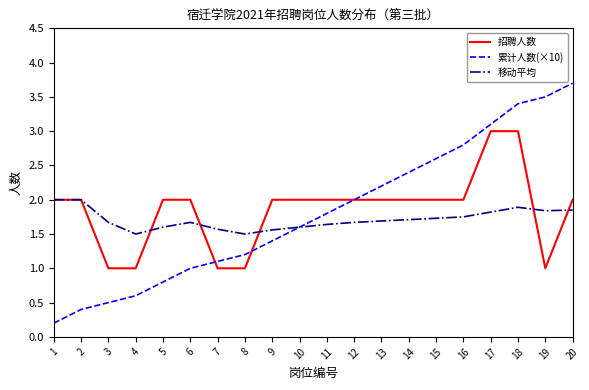

The value of 移动平均 at 10 is 0.8. True or false?

False